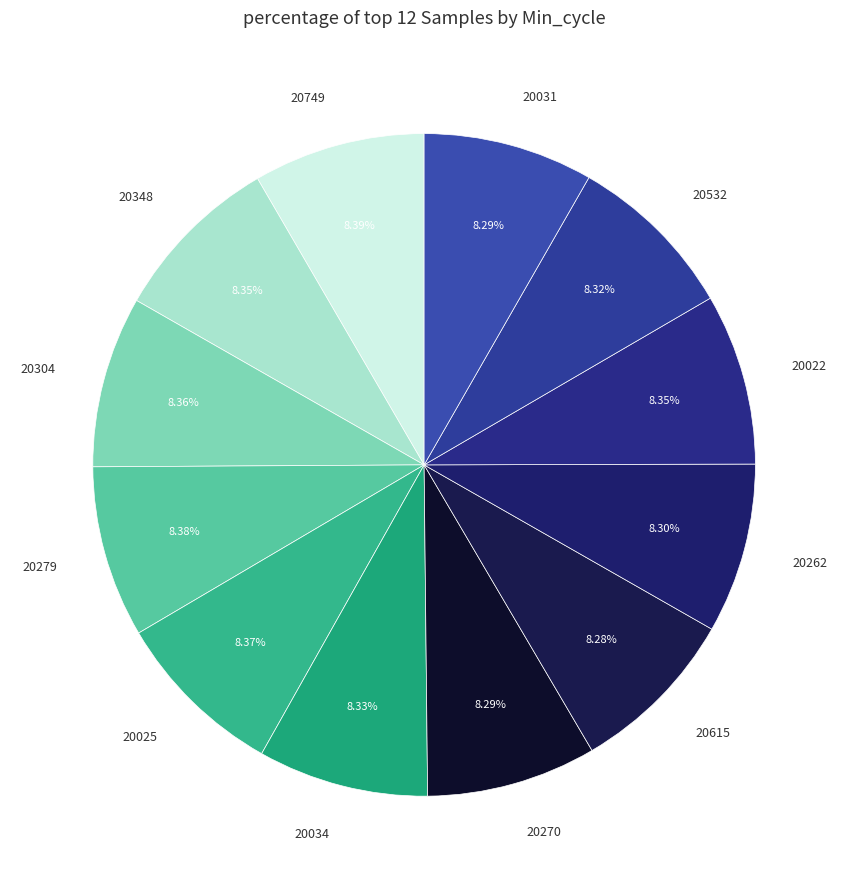

Is there a majority slice in this chart?

No